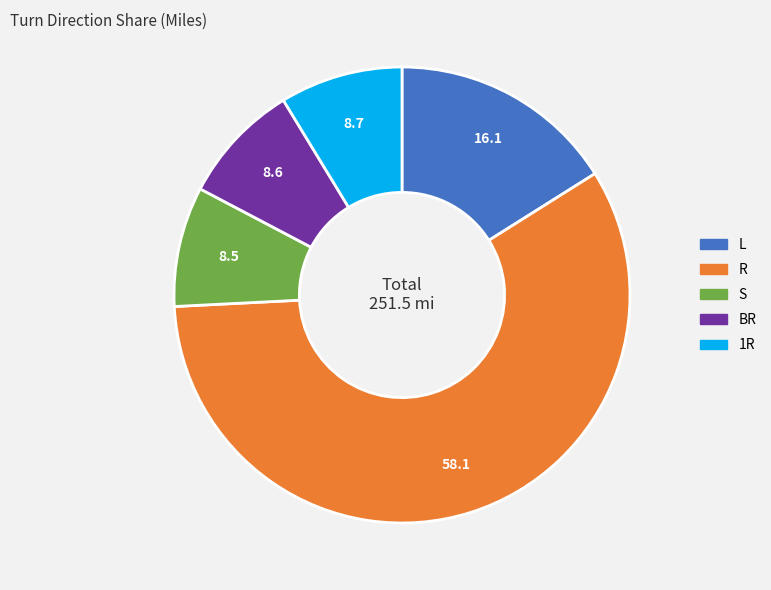

How many slices are in this pie chart?

5